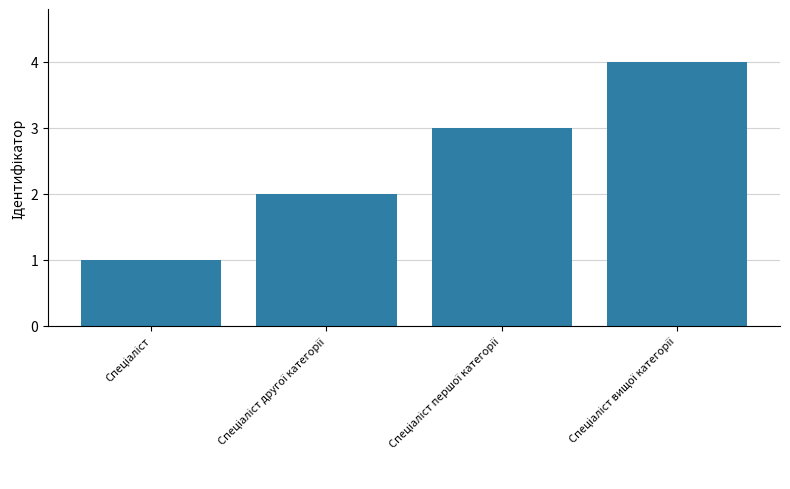

What is the difference between the maximum and minimum values?

3